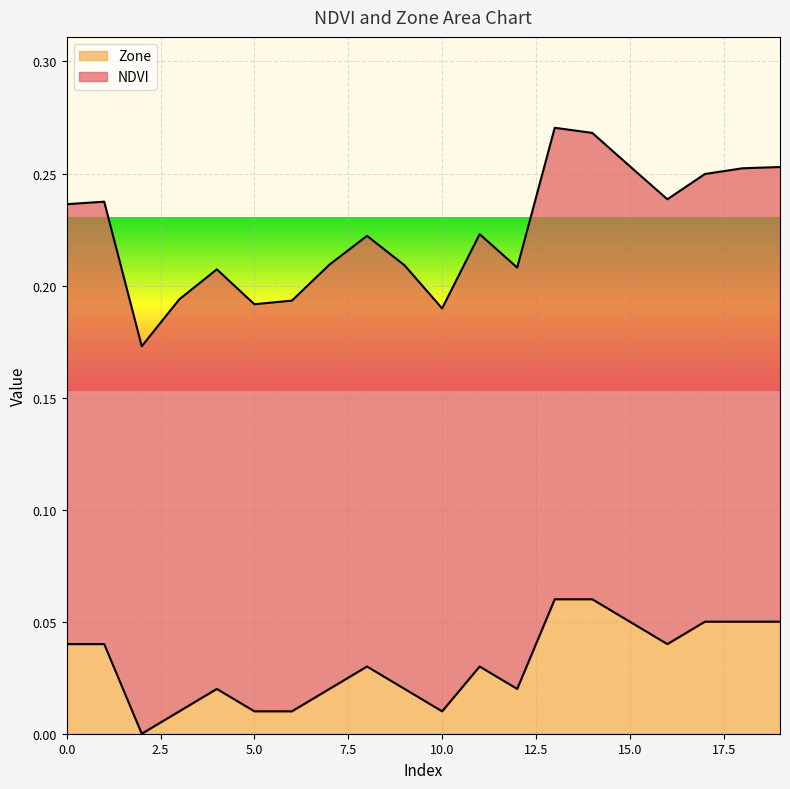

What is the spread (max minus min) of values at 8?

0.2